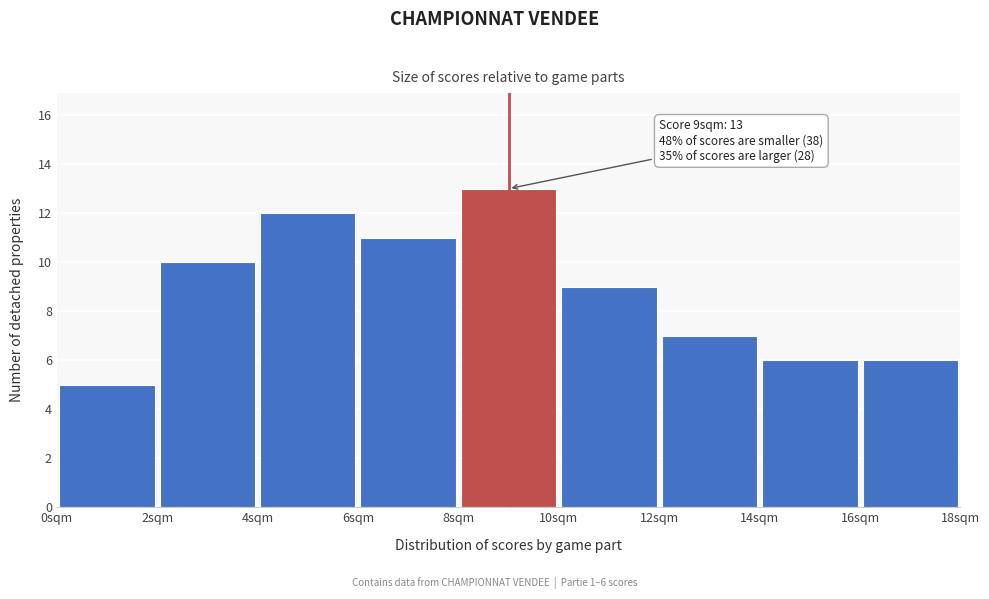

Over which range of the x-axis is the bar tallest?

8 to 10